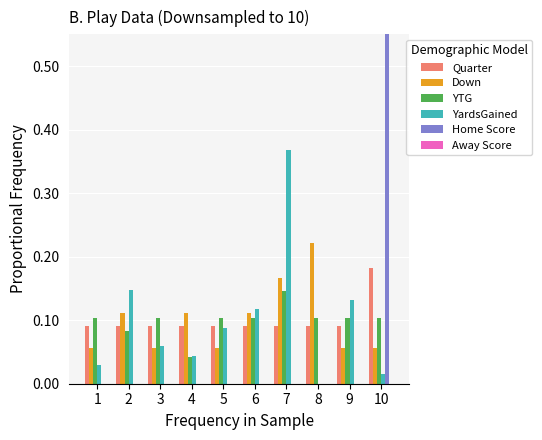

What are all the series names shown in the legend?

Quarter, Down, YTG, YardsGained, Home Score, Away Score